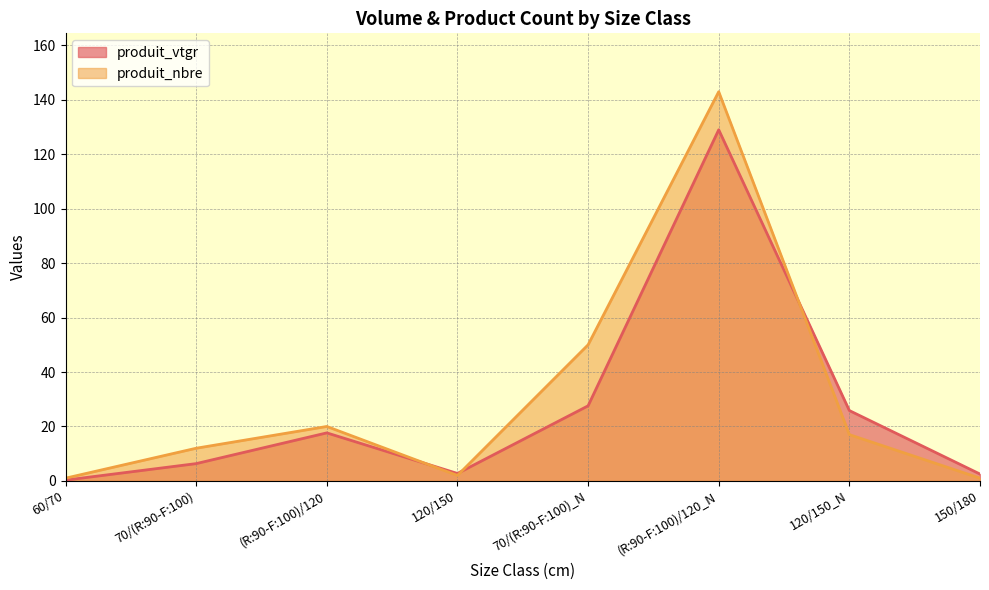

List the series in order of their overall mean, lowest first.

produit_vtgr, produit_nbre